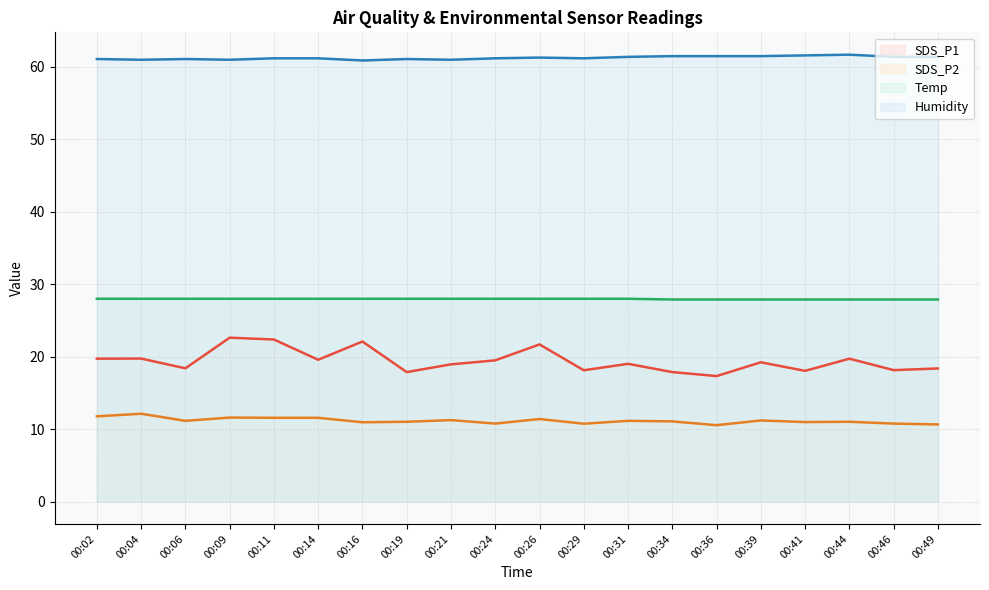

Is it true that Humidity equals 22.3 at 00:34?

False